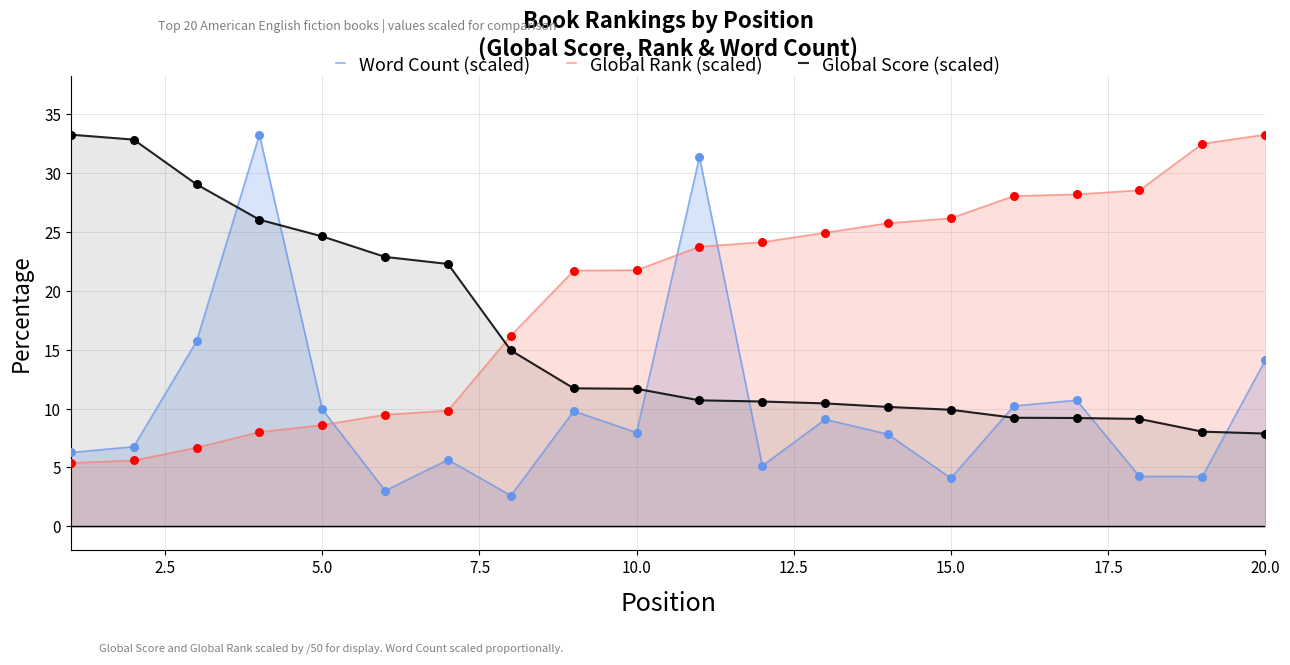

Which series contains the lowest Y value?

Word Count (scaled)